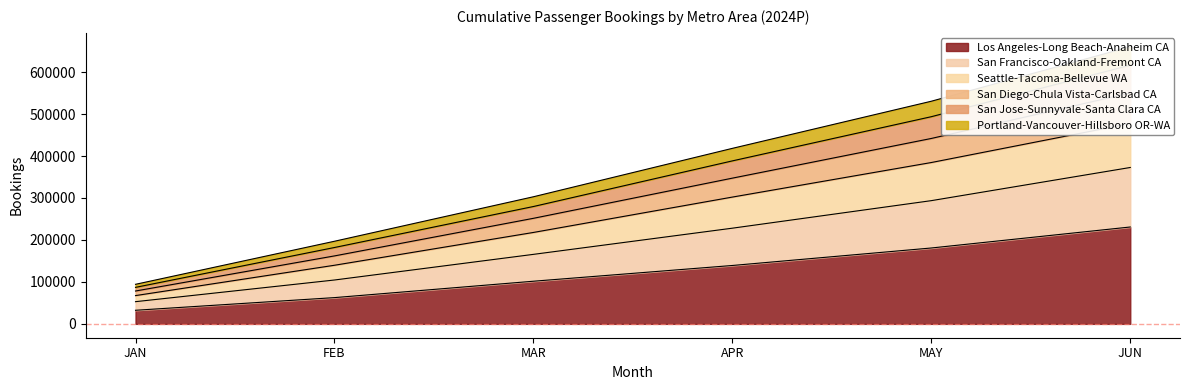

What value does the Los Angeles-Long Beach-Anaheim CA series have at APR?

139156.4